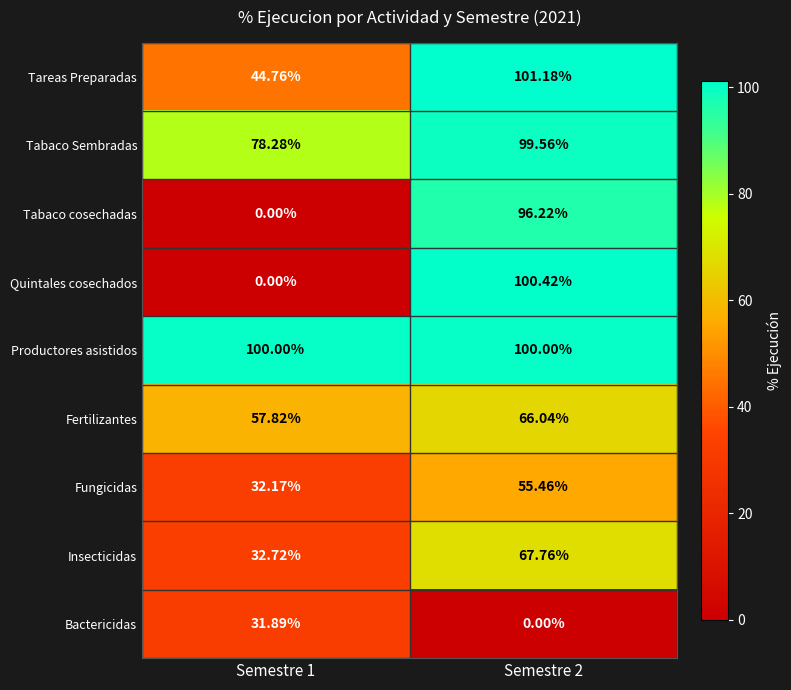

How many data points in Tabaco cosechadas are less than 96?

1